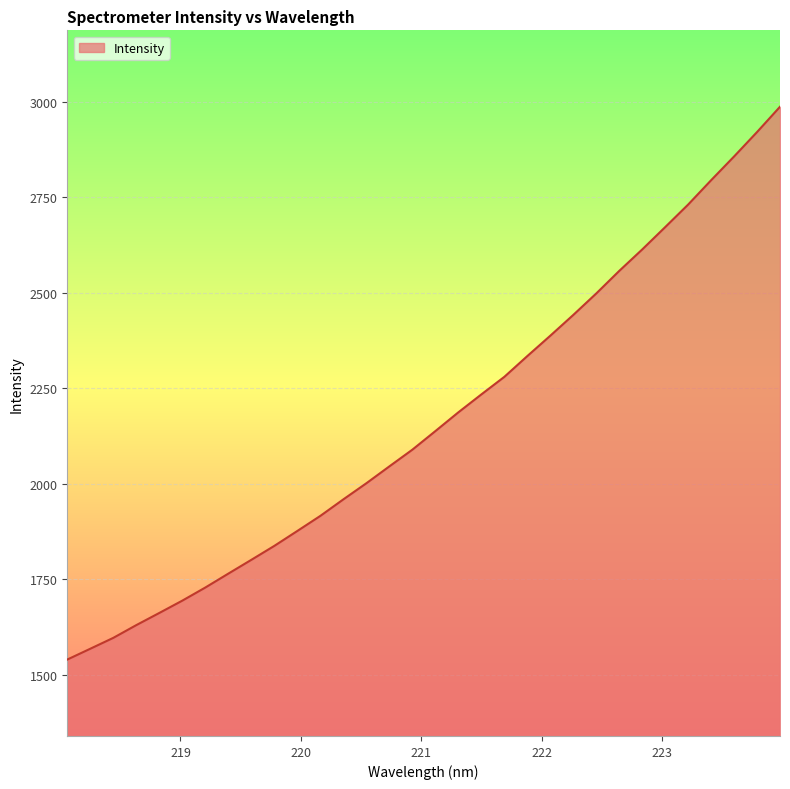

Count the number of data series in this chart.

1